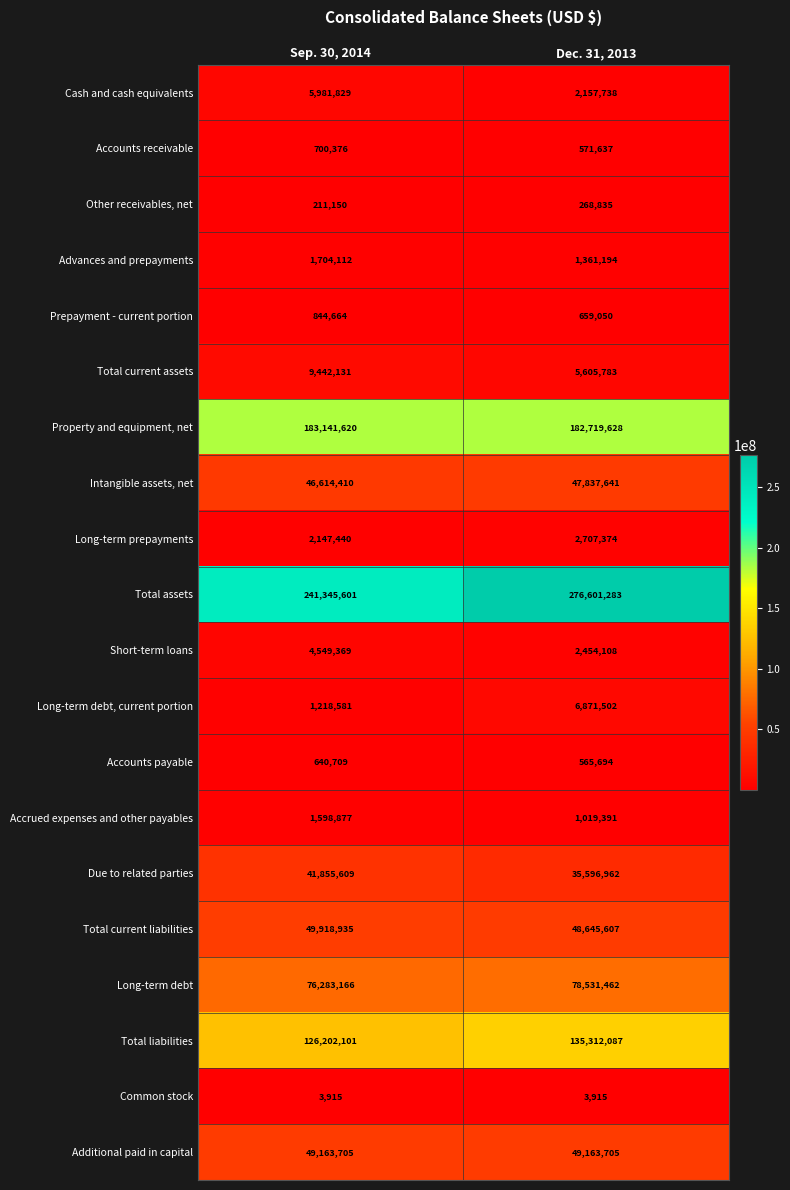

What is the average value of the Total current assets series?

7523957